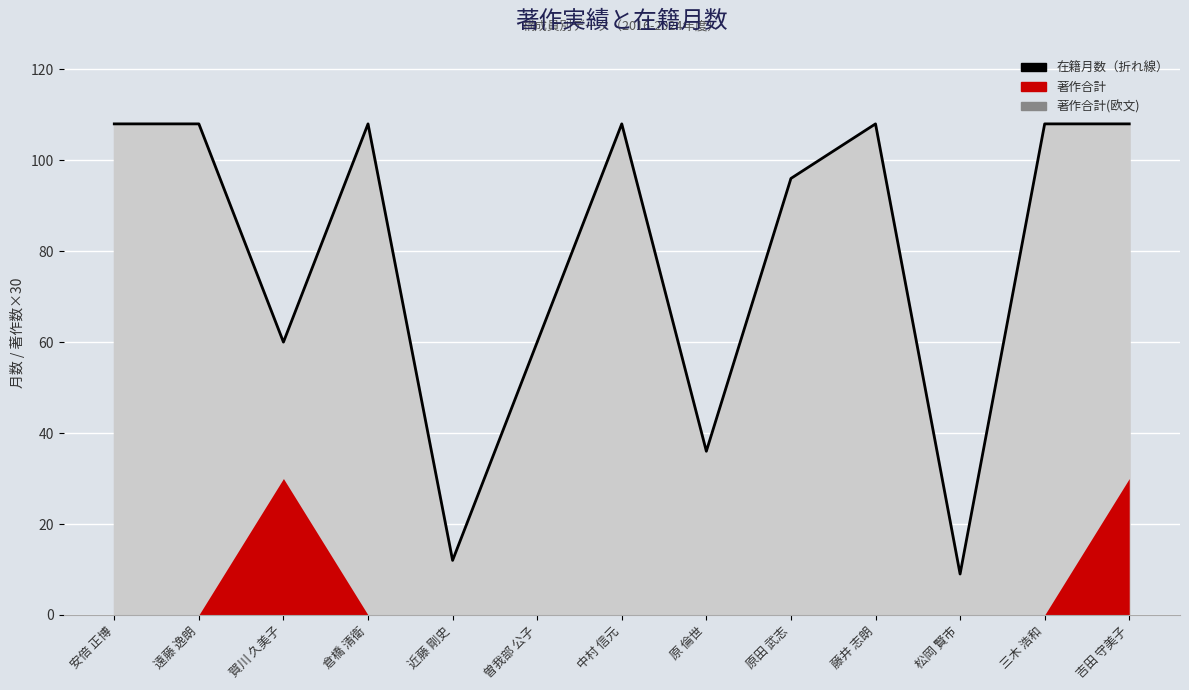

What is the value of the 8th point from the left?

36